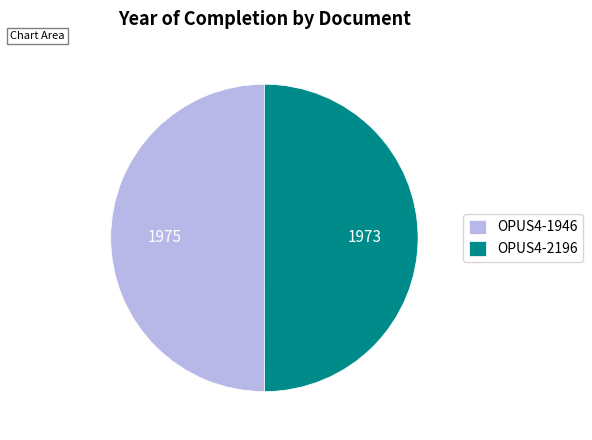

Count the number of slices in the pie.

2